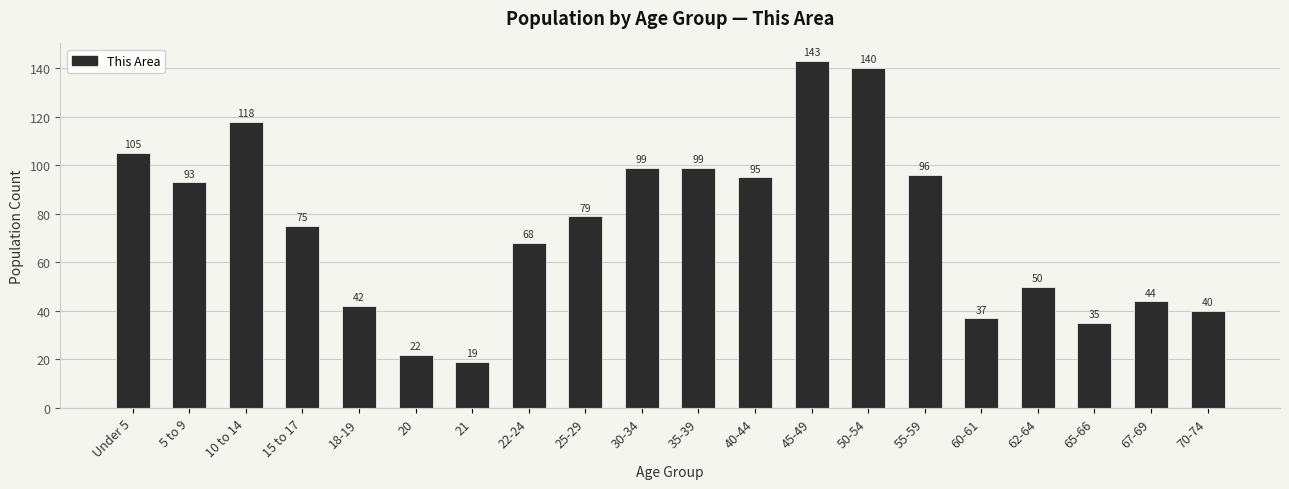

Reading left to right, list all the values displayed in this chart.

105	93	118	75	42	22	19	68	79	99	99	95	143	140	96	37	50	35	44	40